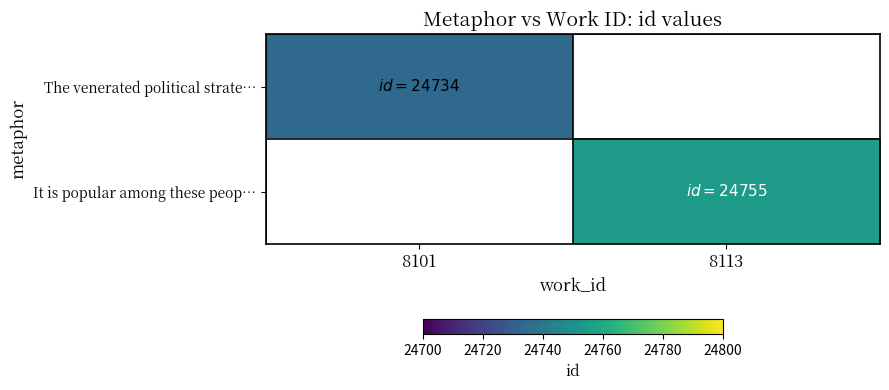

Count the number of categories in the chart.

2